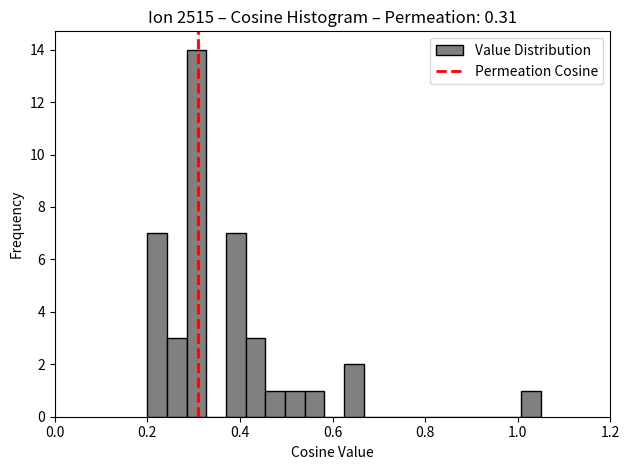

Read against the x-axis, roughly where is the centre of the tallest bar?

0.30